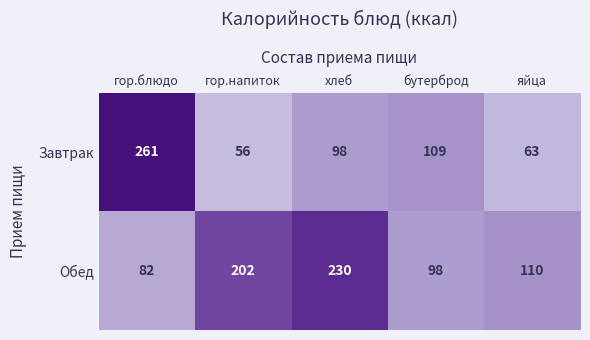

What is the total value across all series at яйца?

173